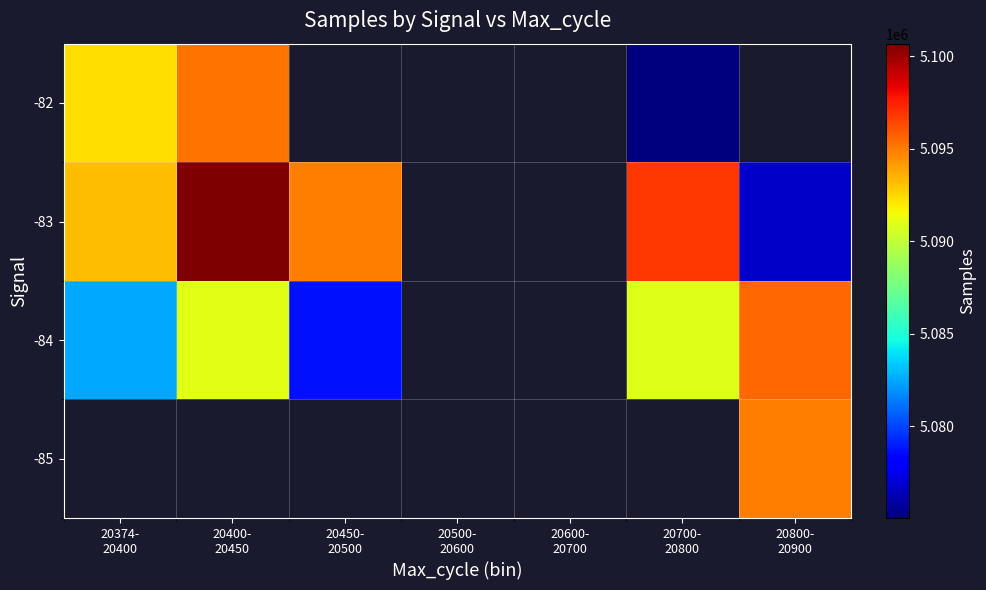

Rank the series by their maximum value, from lowest to highest.

-82, -85, -84, -83